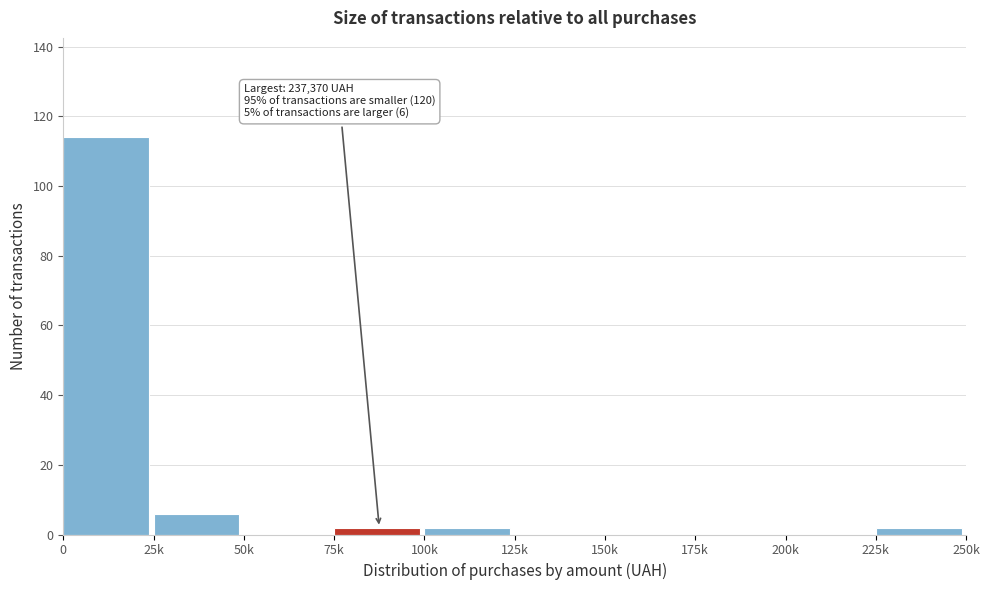

Reading left to right, transcribe all the data shown in this chart.

0=114	25k=6	50k=0	75k=2	100k=2	125k=0	150k=0	175k=0	200k=0	225k=2